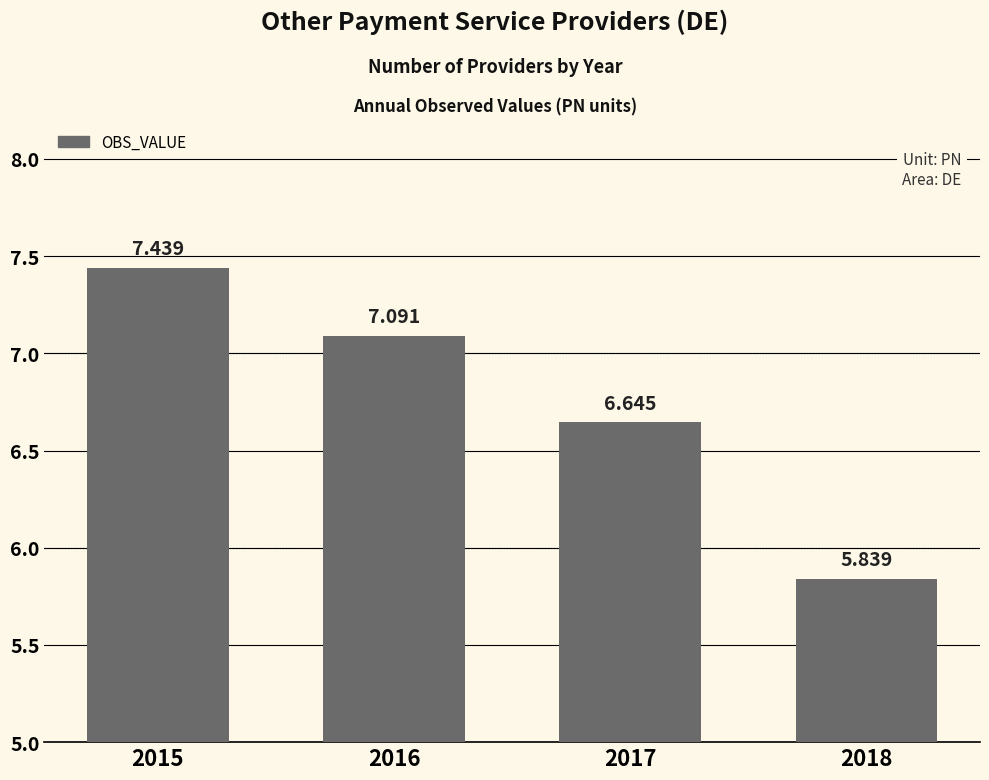

Does the chart contain any negative values?

No